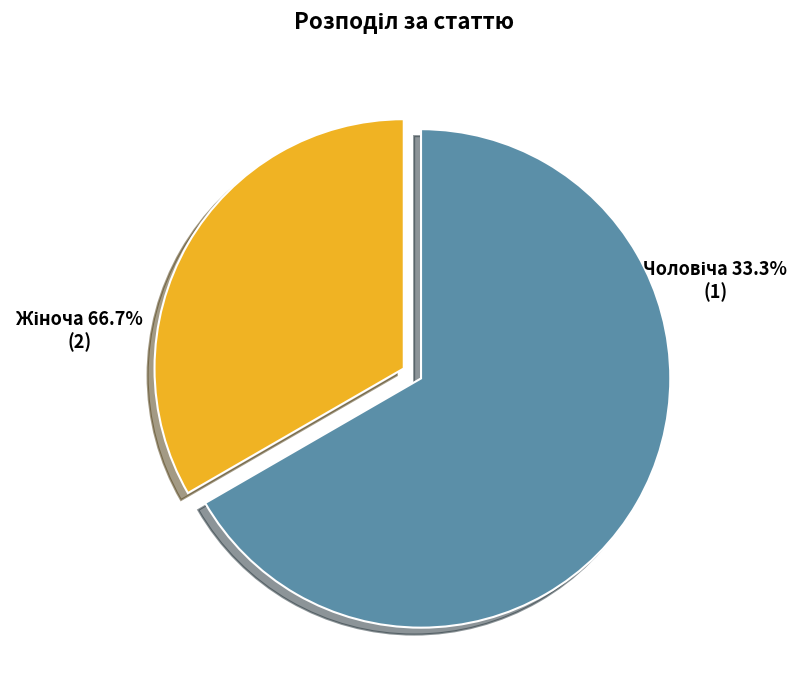

What is the largest slice in the pie chart?

Жіноча